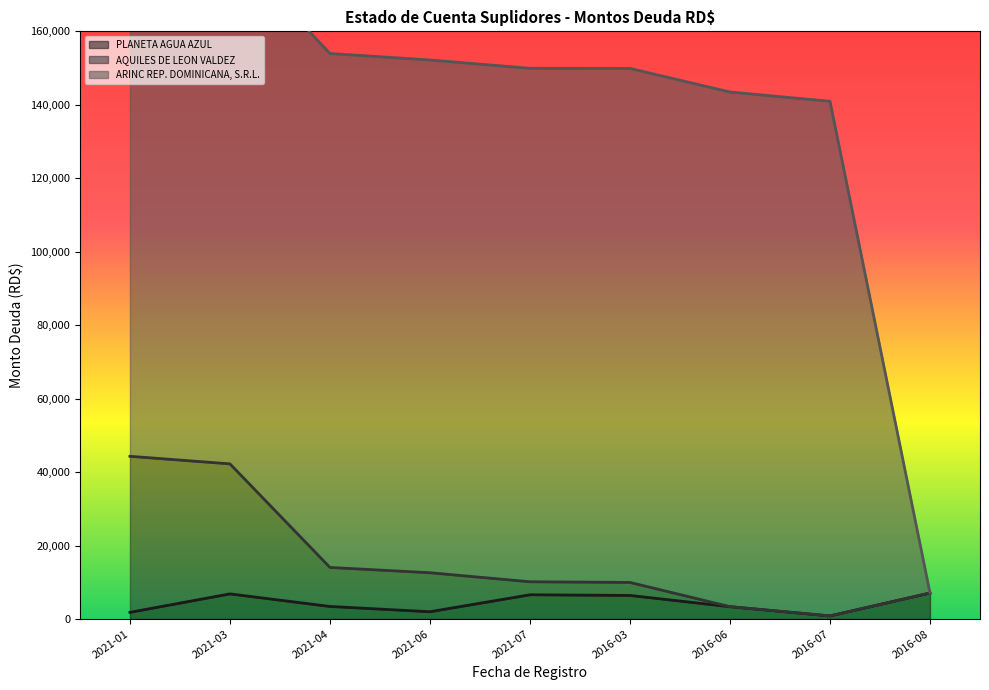

At which label is PLANETA AGUA AZUL closest to 3960?

2021-04